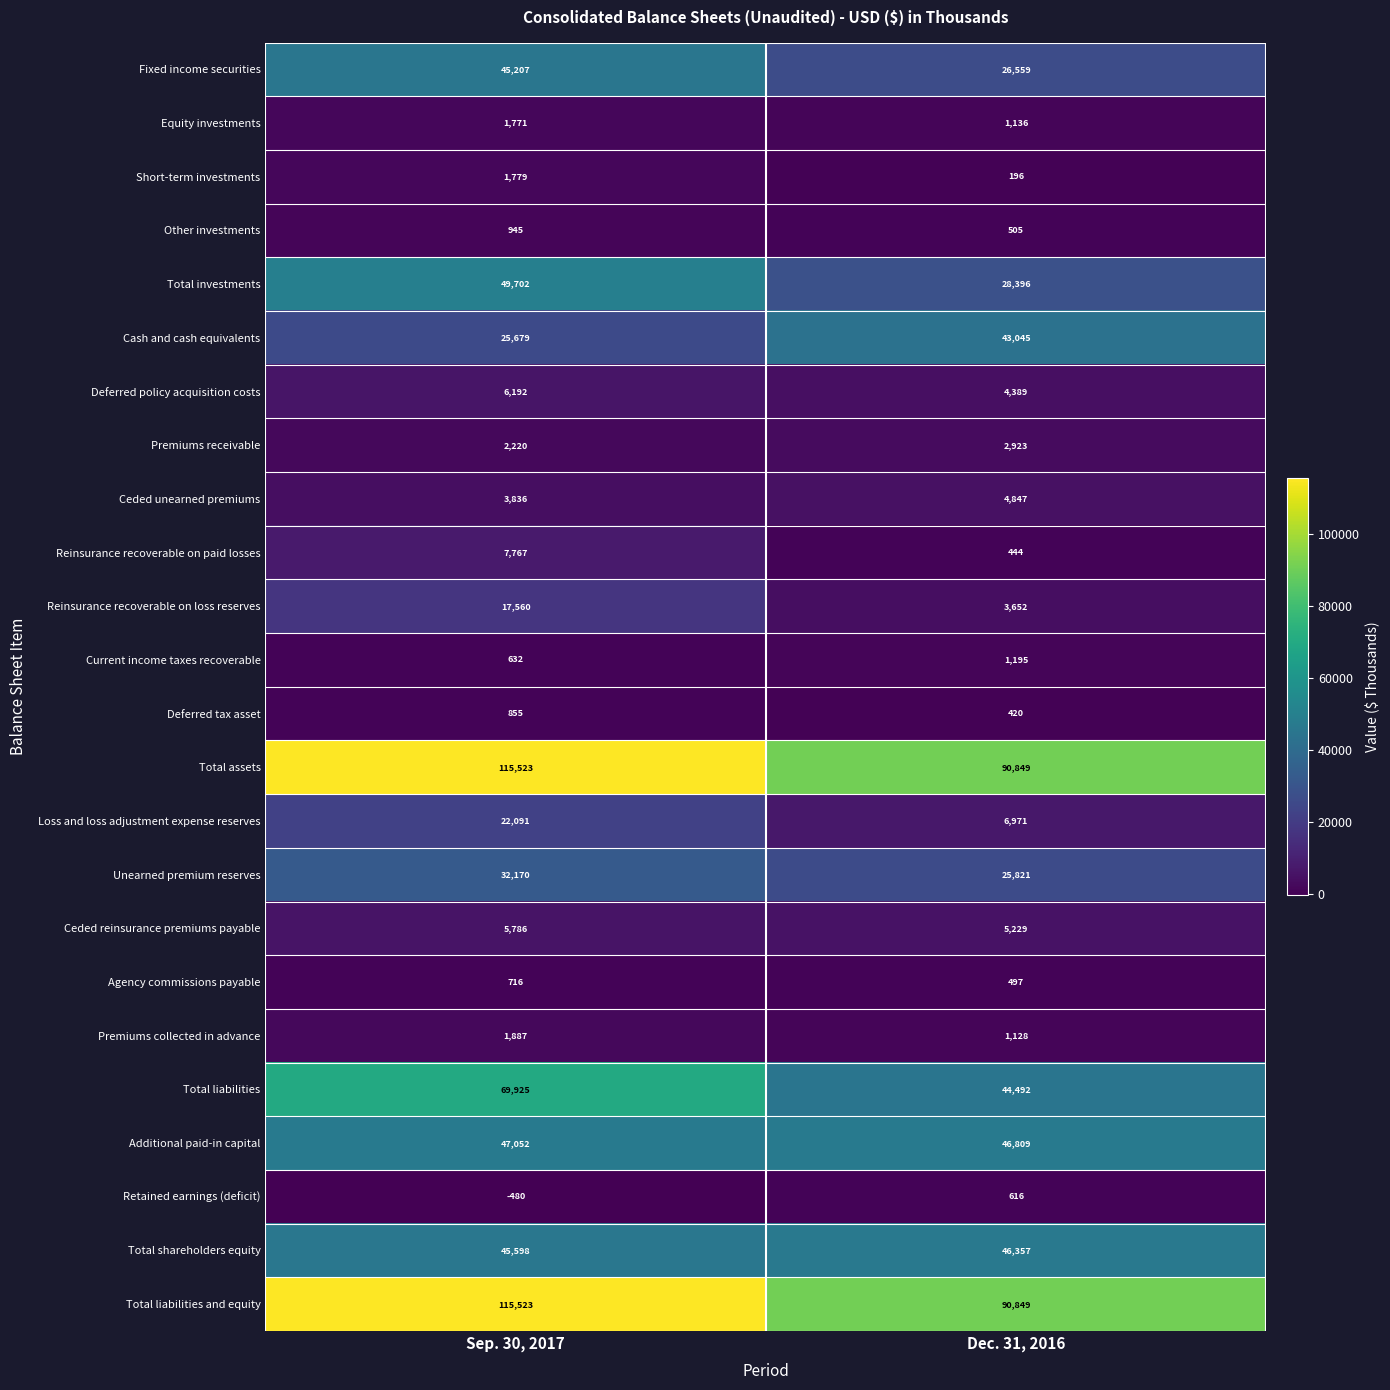

True or false: Current income taxes recoverable has a value of 228 at Sep. 30, 2017.

False